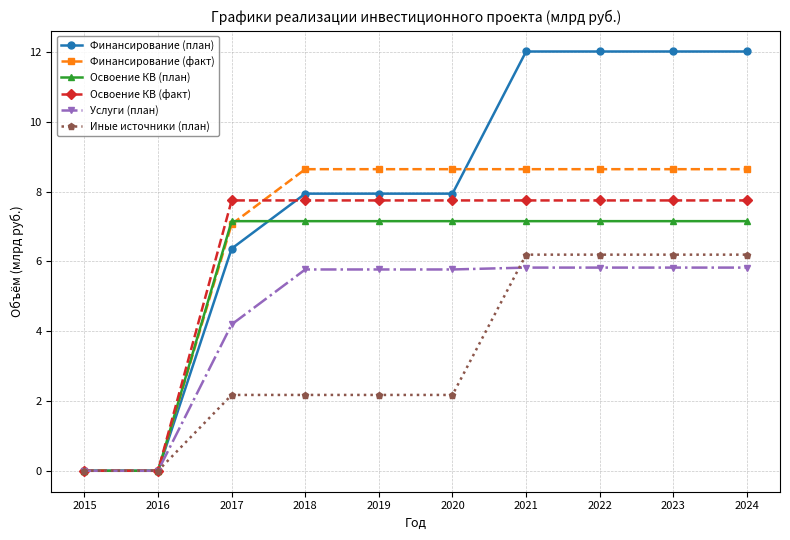

Reading left to right, list all the values displayed in this chart.

Финансирование (план): 2015=0.0	2016=0.0	2017=6.4	2018=7.9	2019=7.9	2020=7.9	2021=12.0	2022=12.0	2023=12.0	2024=12.0
Финансирование (факт): 2015=0.0	2016=0.0	2017=7.1	2018=8.6	2019=8.6	2020=8.6	2021=8.6	2022=8.6	2023=8.6	2024=8.6
Освоение КВ (план): 2015=0.0	2016=0.0	2017=7.2	2018=7.2	2019=7.2	2020=7.2	2021=7.2	2022=7.2	2023=7.2	2024=7.2
Освоение КВ (факт): 2015=0.0	2016=0.0	2017=7.7	2018=7.7	2019=7.7	2020=7.7	2021=7.7	2022=7.7	2023=7.7	2024=7.7
Услуги (план): 2015=0.0	2016=0.0	2017=4.2	2018=5.8	2019=5.8	2020=5.8	2021=5.8	2022=5.8	2023=5.8	2024=5.8
Иные источники (план): 2015=0.0	2016=0.0	2017=2.2	2018=2.2	2019=2.2	2020=2.2	2021=6.2	2022=6.2	2023=6.2	2024=6.2